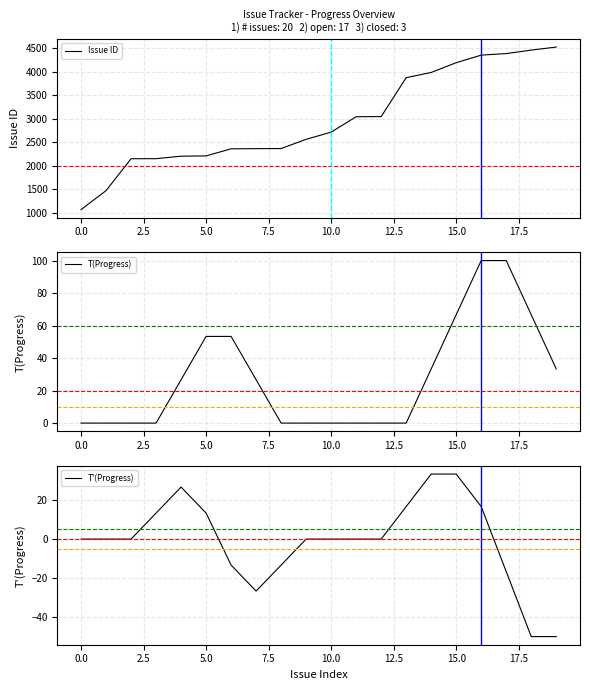

Does the chart have visible grid lines?

Yes